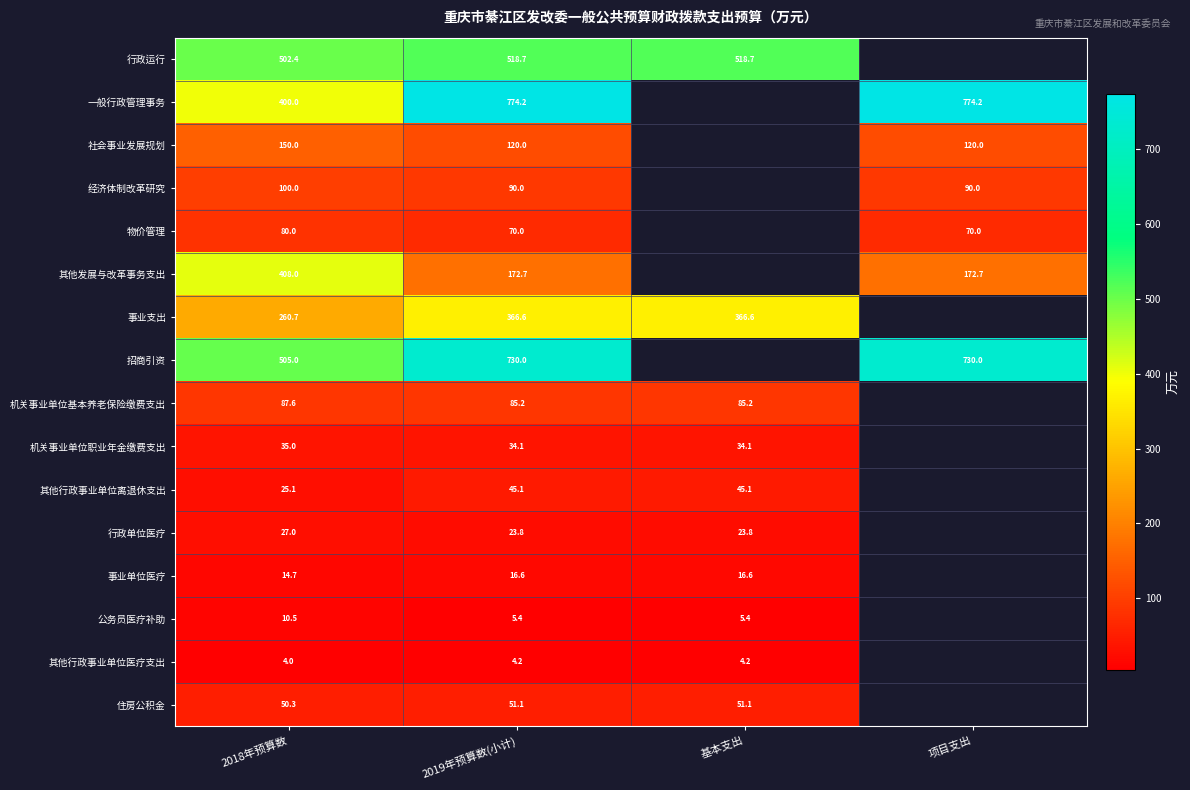

Between 2018年预算数 and 2019年预算数(小计), which series saw the biggest shift?

一般行政管理事务